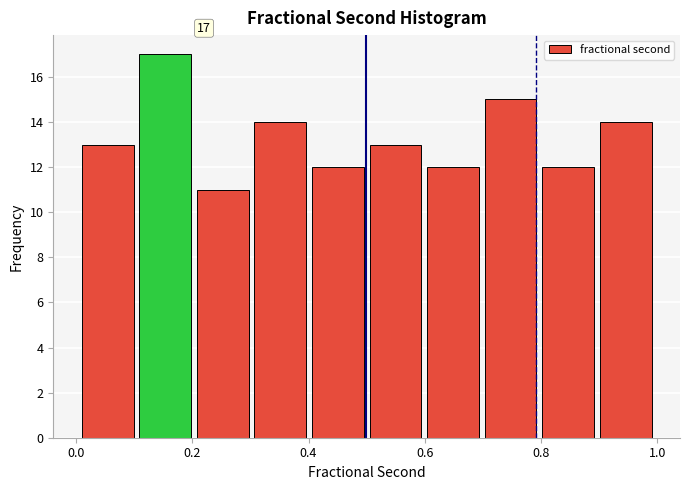

Over which range of the x-axis is the bar tallest?

0.10 to 0.20